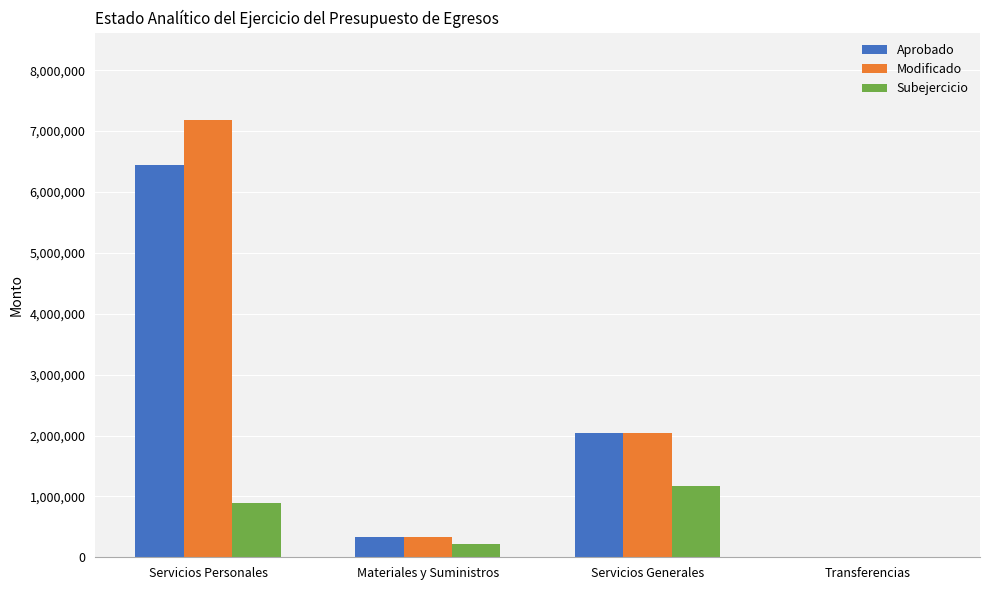

Is the value of Modificado at Transferencias greater than the value of Aprobado at Servicios Generales?

No